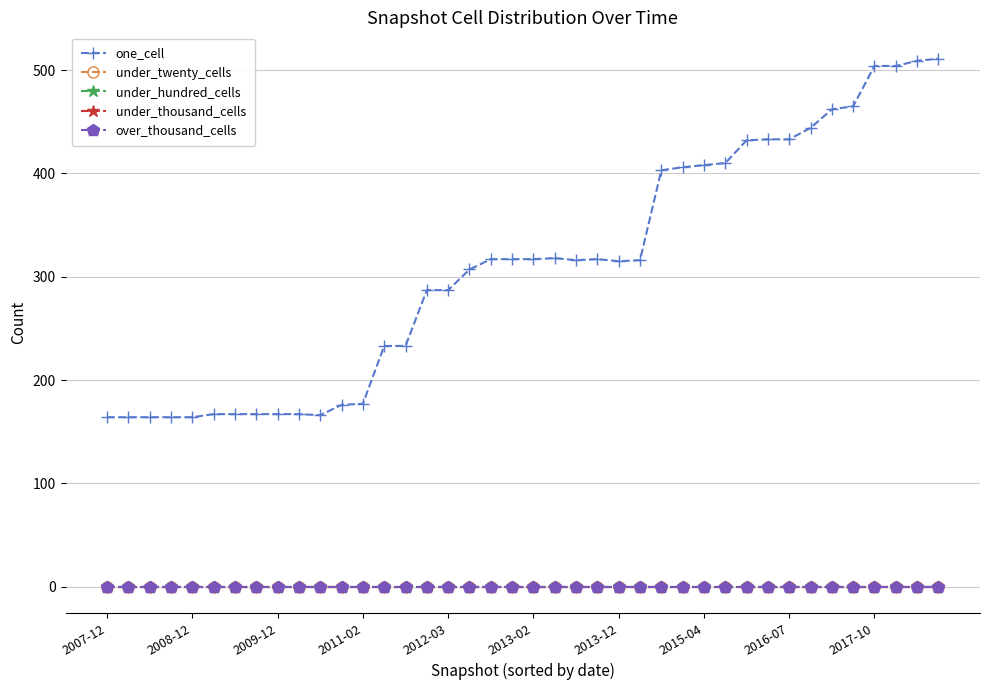

Count the number of categories in the chart.

40